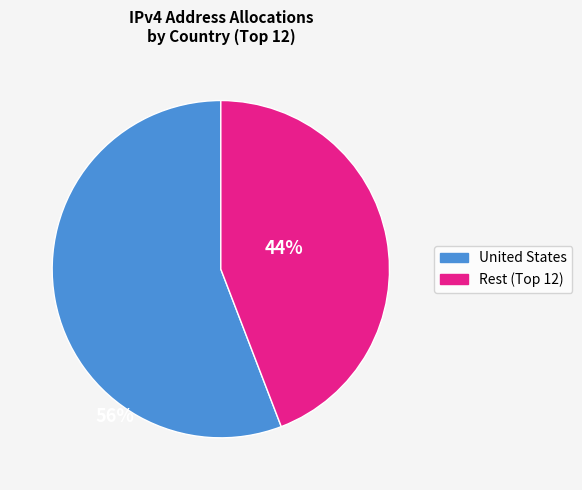

Is there a majority slice in this chart?

Yes